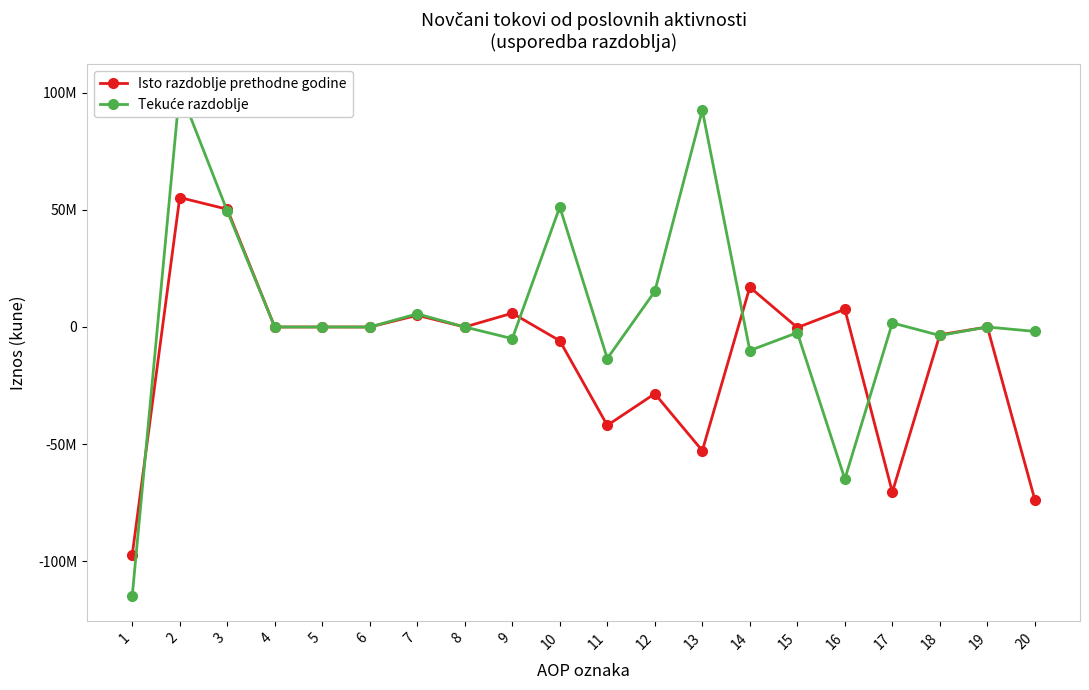

List the labels in order of Tekuće razdoblje value, largest first.

2, 13, 10, 3, 12, 7, 17, 4, 5, 8, 19, 6, 20, 15, 18, 9, 14, 11, 16, 1